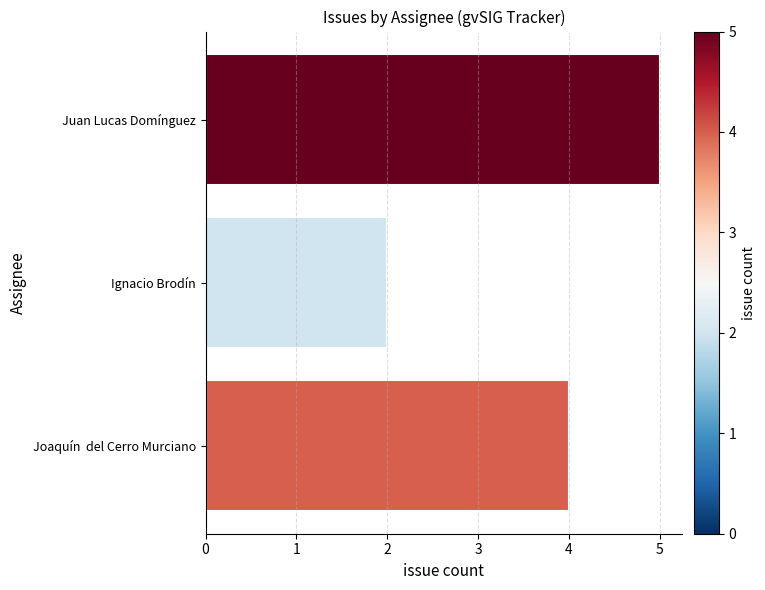

How many values are between 2 and 5?

3